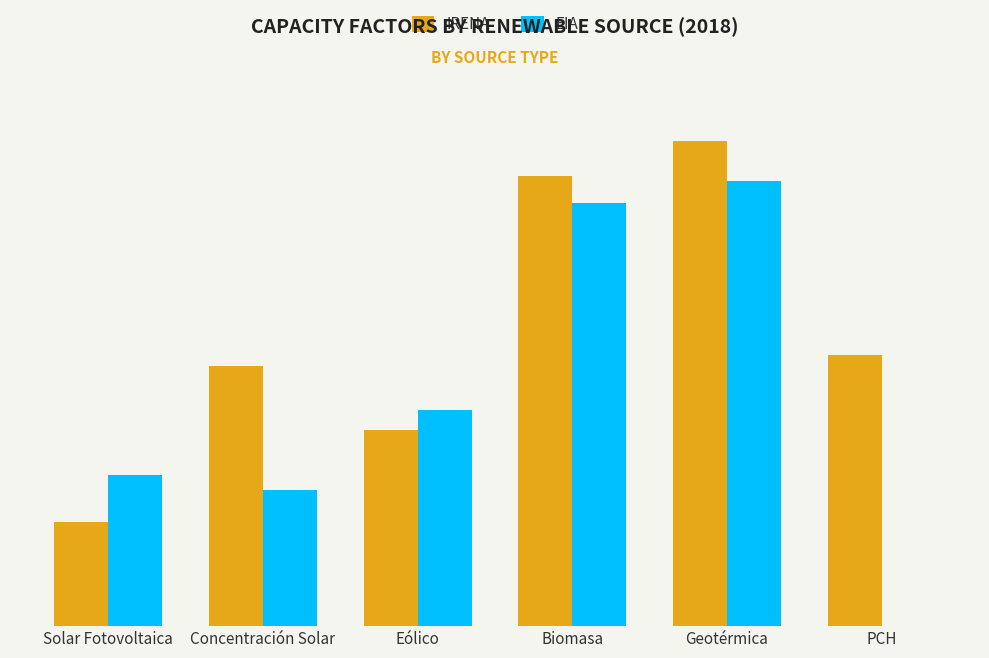

Reading left to right, what are all the values shown in this chart?

IRENA: 0.2	0.5	0.3	0.8	0.8	0.5
EIA: 0.3	0.2	0.4	0.7	0.8	0.0